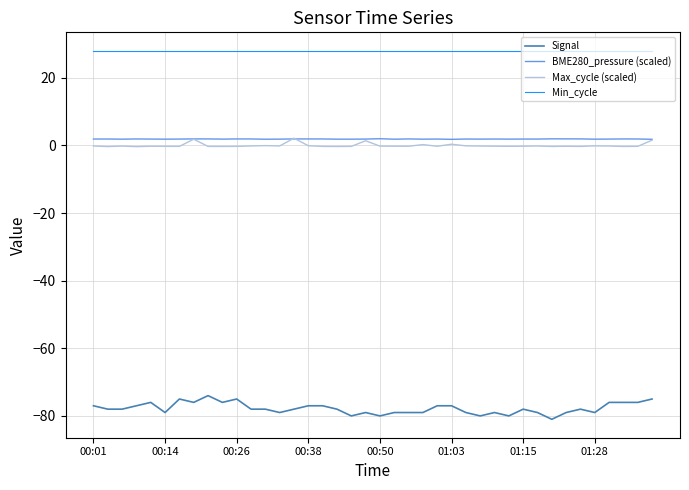

What is the maximum value shown in the chart?

28.0